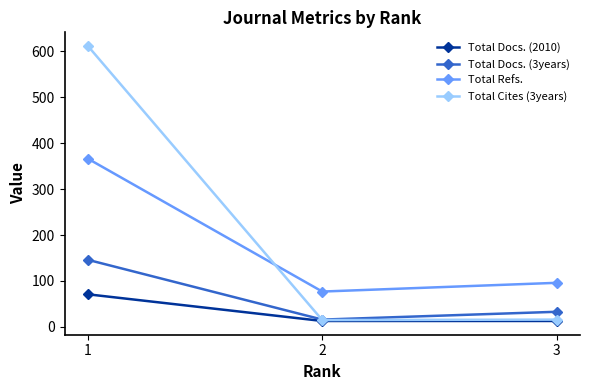

At which label does Total Cites (3years) reach its peak?

1